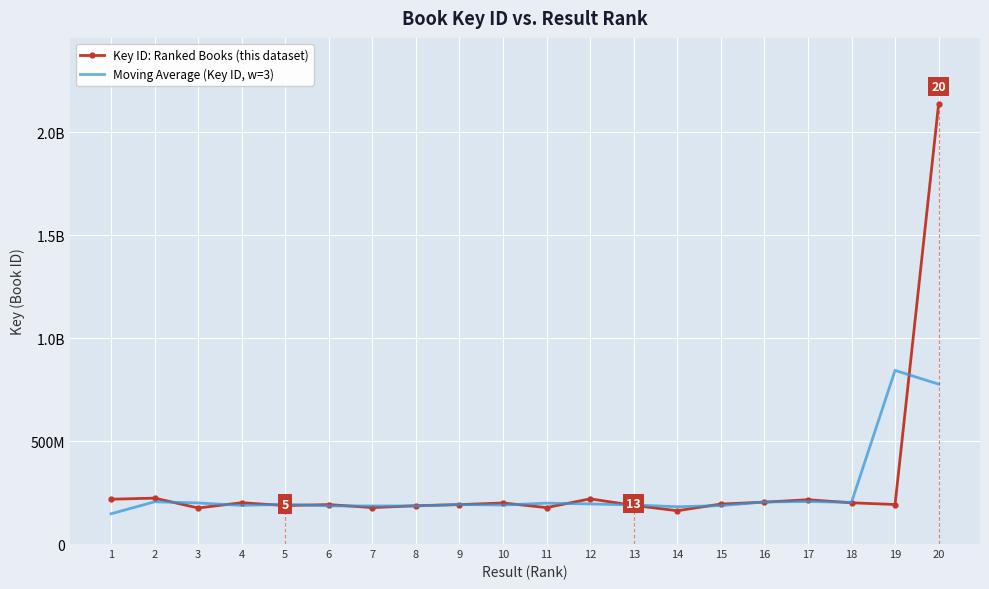

Which series changed the most between 6 and 11?

Key ID: Ranked Books (this dataset)